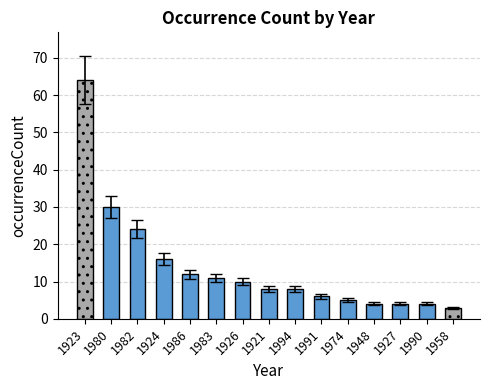

How many distinct data groups are displayed?

1